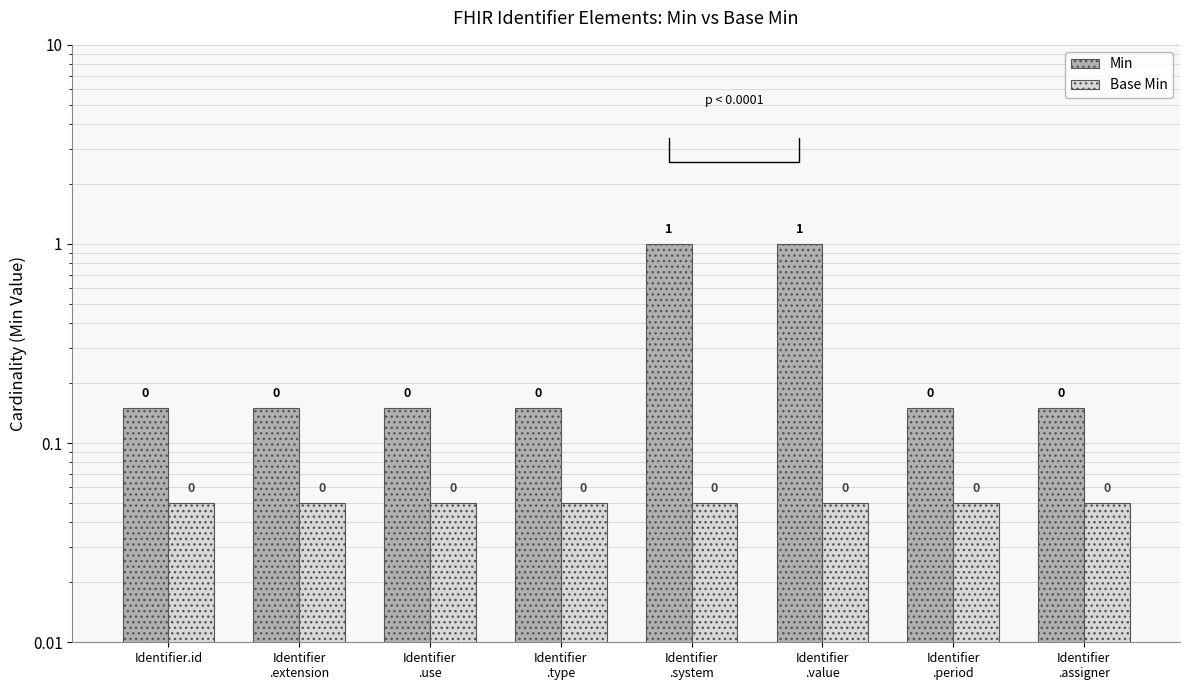

Which series changed the most between Identifier
.system and Identifier
.period?

Min